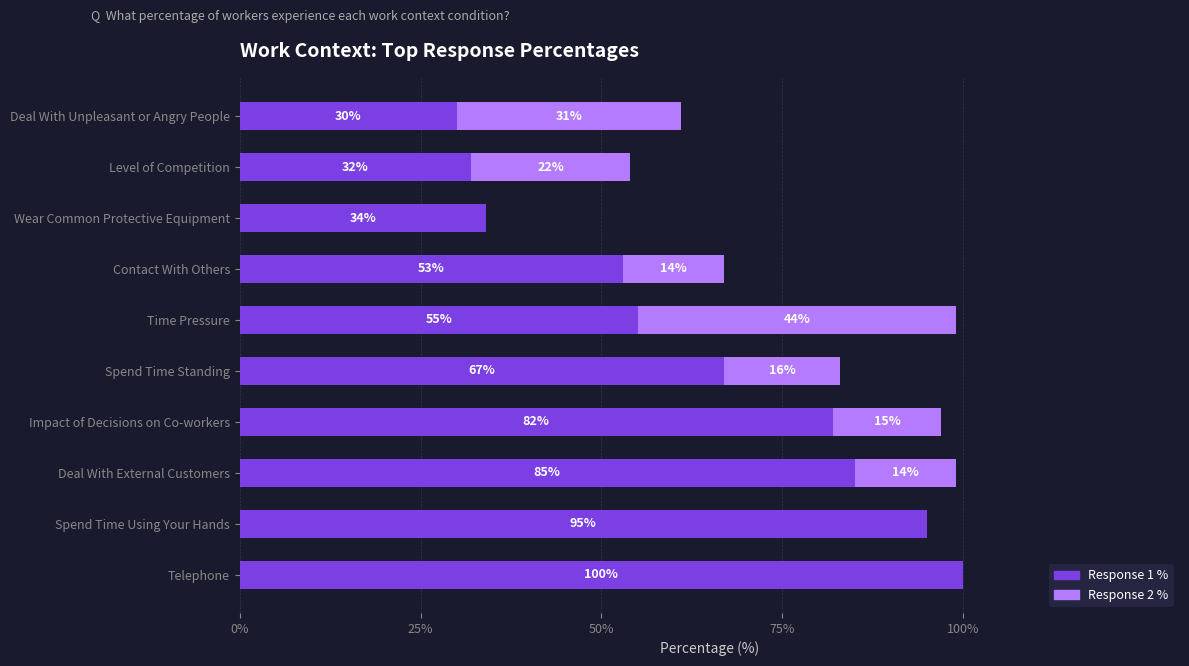

What is the sum of the Response 1 % values at Deal With Unpleasant or Angry People and Impact of Decisions on Co-workers?

112